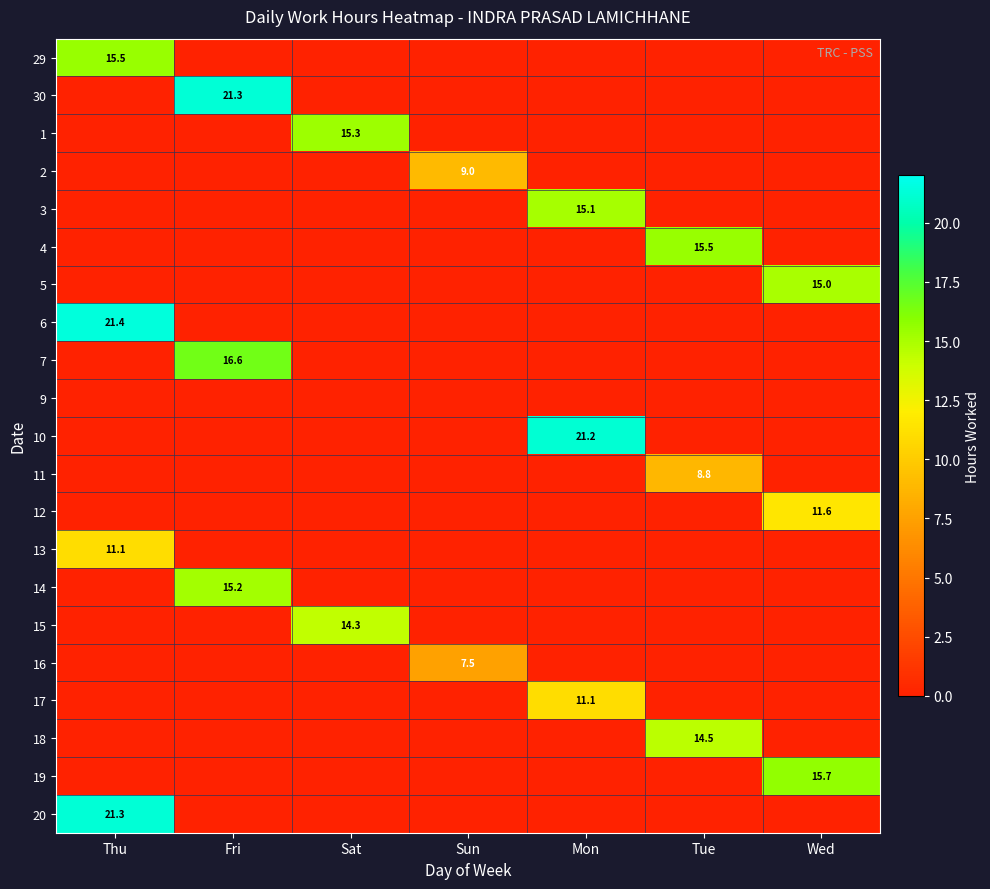

The 18 series shows 10.0 at Tue. True or false?

False